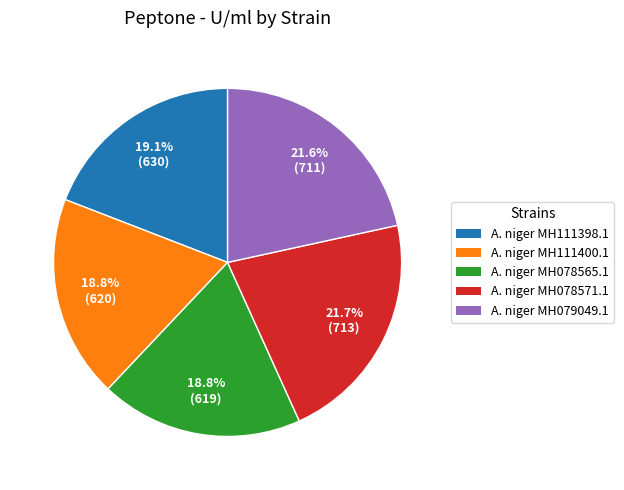

To the nearest percent, what percentage of the pie is A. niger MH079049.1?

22%